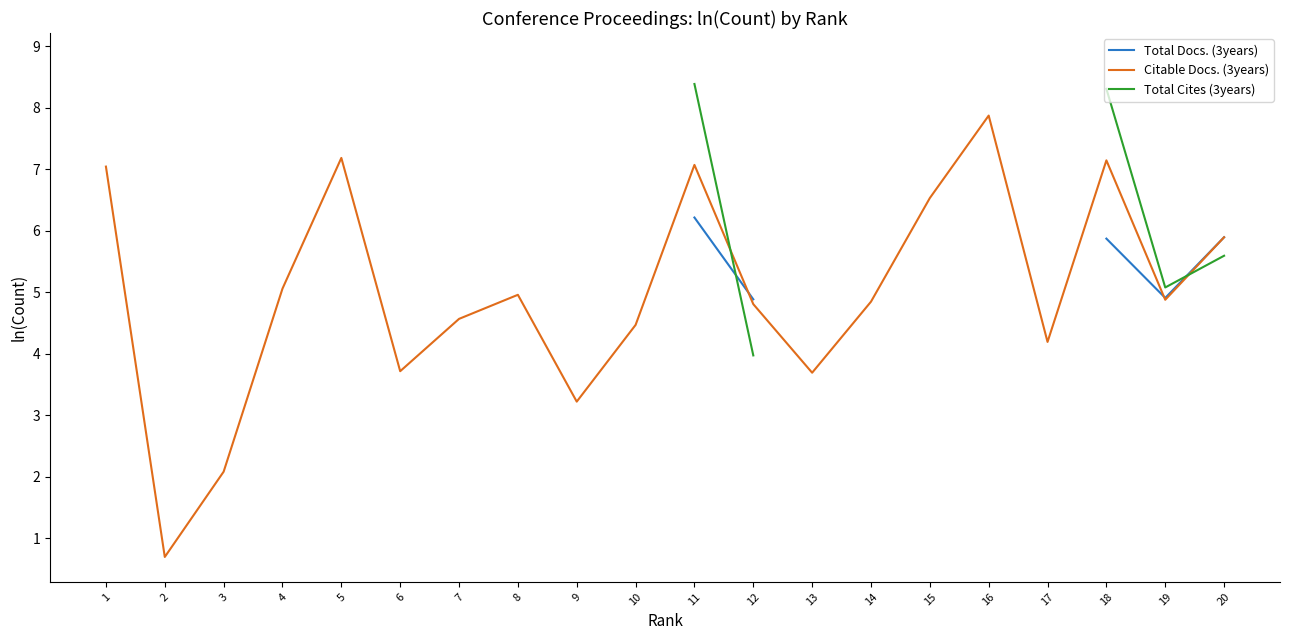

How many data points does each series have?

20